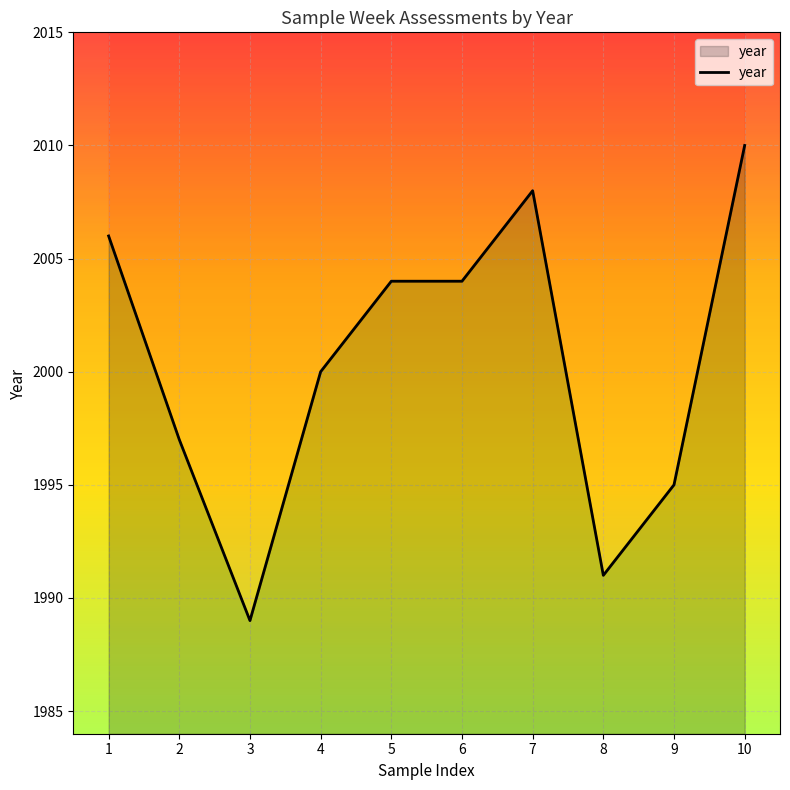

Rank the categories by value from highest to lowest.

10, 7, 1, 5, 6, 4, 2, 9, 8, 3